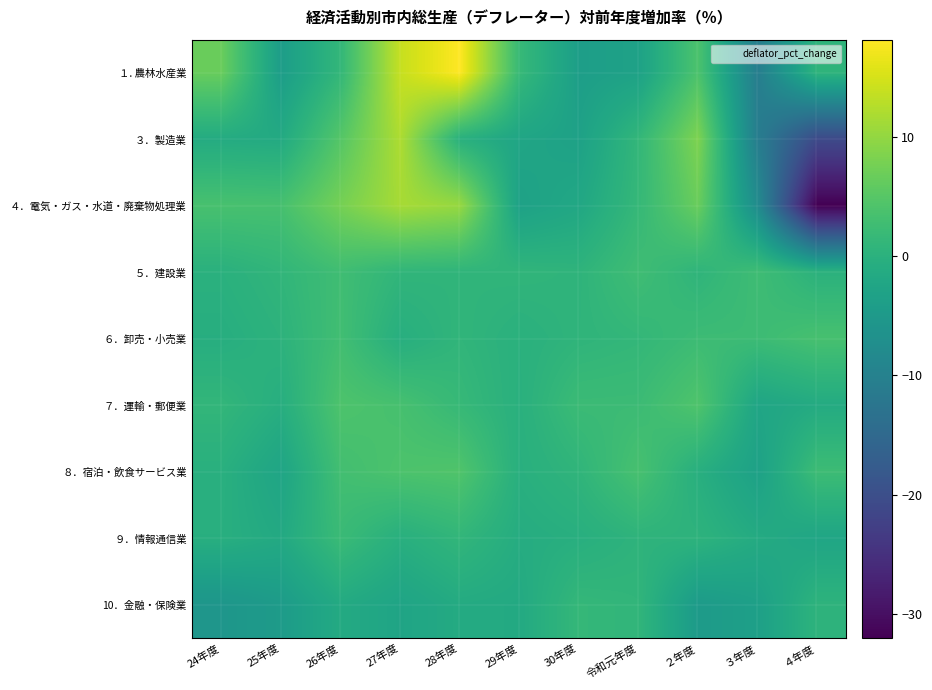

Reading left to right, transcribe all the data shown in this chart.

１. 農林水産業: 24年度=6.6	25年度=-4.1	26年度=1.2	27年度=13.8	28年度=18.1	29年度=1.8	30年度=-3.9	令和元年度=-3.2	２年度=4.0	３年度=-10.7	４年度=0.7
３．製造業: 24年度=-1.2	25年度=-1.5	26年度=4.8	27年度=12.0	28年度=-0.2	29年度=-2.5	30年度=-3.3	令和元年度=1.1	２年度=8.4	３年度=-10.8	４年度=-20.7
４．電気・ガス・水道・廃棄物処理業: 24年度=3.6	25年度=3.5	26年度=7.7	27年度=11.5	28年度=10.3	29年度=-3.3	30年度=-2.0	令和元年度=1.4	２年度=6.7	３年度=-7.8	４年度=-32.0
５．建設業: 24年度=-0.1	25年度=0.9	26年度=2.7	27年度=0.9	28年度=0.7	29年度=0.9	30年度=0.6	令和元年度=2.6	２年度=0.7	３年度=2.6	４年度=0.1
６．卸売・小売業: 24年度=-0.7	25年度=0.3	26年度=2.9	27年度=-0.6	28年度=0.9	29年度=-0.1	30年度=0.7	令和元年度=1.2	２年度=2.3	３年度=2.3	４年度=3.4
７．運輸・郵便業: 24年度=1.1	25年度=-0.6	26年度=4.1	27年度=3.4	28年度=1.6	29年度=-0.2	30年度=2.2	令和元年度=2.2	２年度=4.3	３年度=-2.5	４年度=-1.3
８．宿泊・飲食サービス業: 24年度=-0.3	25年度=-2.6	26年度=3.0	27年度=4.0	28年度=4.4	29年度=-0.4	30年度=0.8	令和元年度=3.5	２年度=-0.5	３年度=-3.4	４年度=2.4
９．情報通信業: 24年度=-0.5	25年度=-1.6	26年度=2.0	27年度=-0.4	28年度=1.0	29年度=-1.0	30年度=-0.5	令和元年度=0.5	２年度=0.4	３年度=-1.3	４年度=-2.4
10．金融・保険業: 24年度=-5.7	25年度=-4.5	26年度=-1.4	27年度=-2.7	28年度=-1.3	29年度=-1.5	30年度=1.3	令和元年度=0.9	２年度=-4.6	３年度=-3.6	４年度=0.4